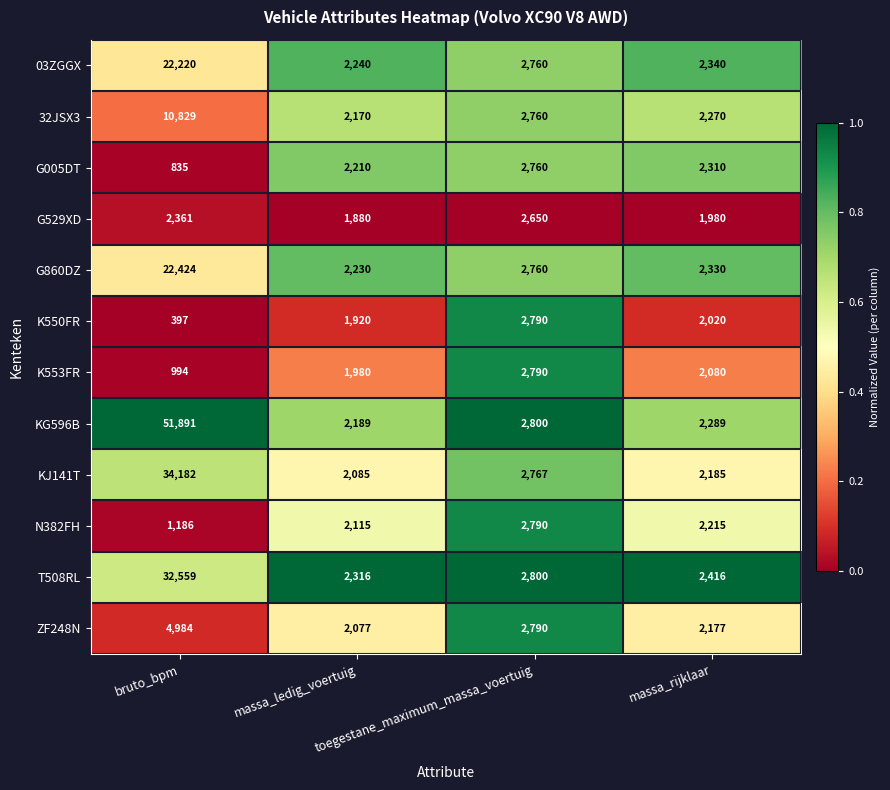

Which series has the widest spread of values?

KG596B